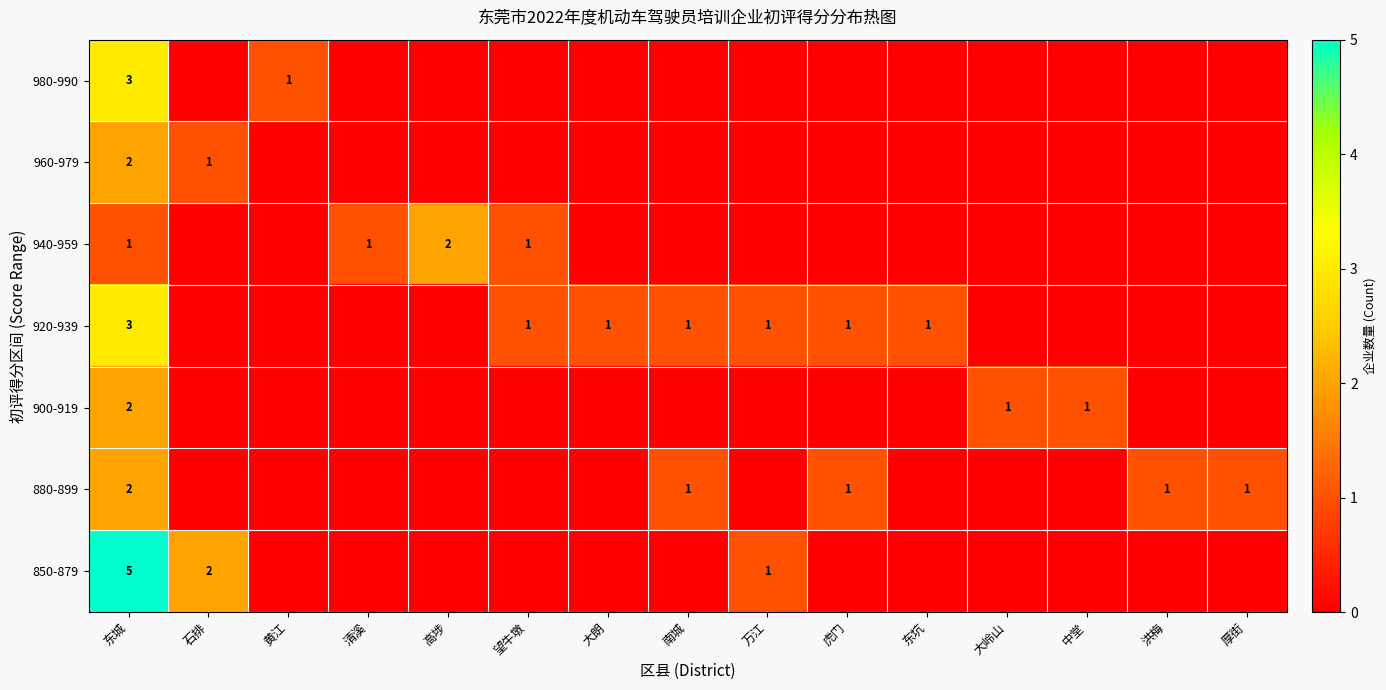

What is the maximum value shown in the chart?

5